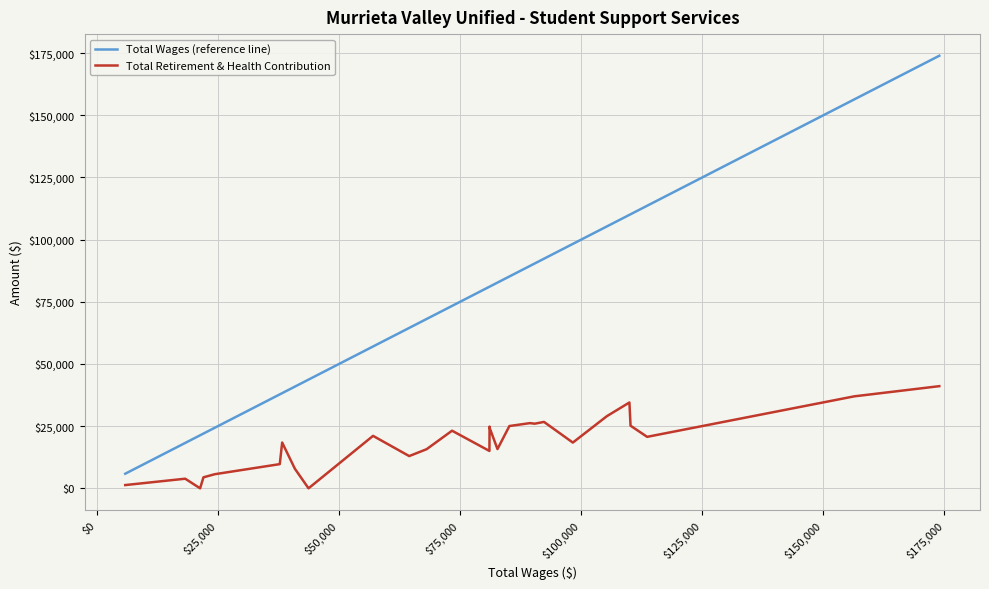

True or false: Total Wages (reference line) and Total Retirement & Health Contribution intersect in this chart.

False